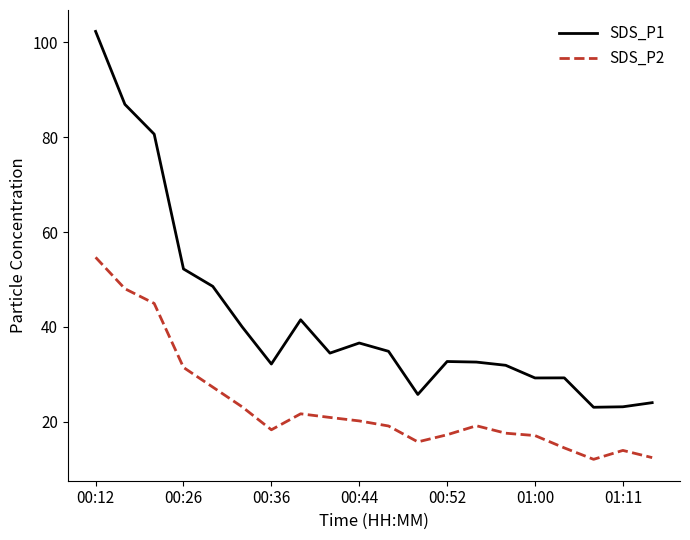

What is the average value of the SDS_P1 series?

42.1